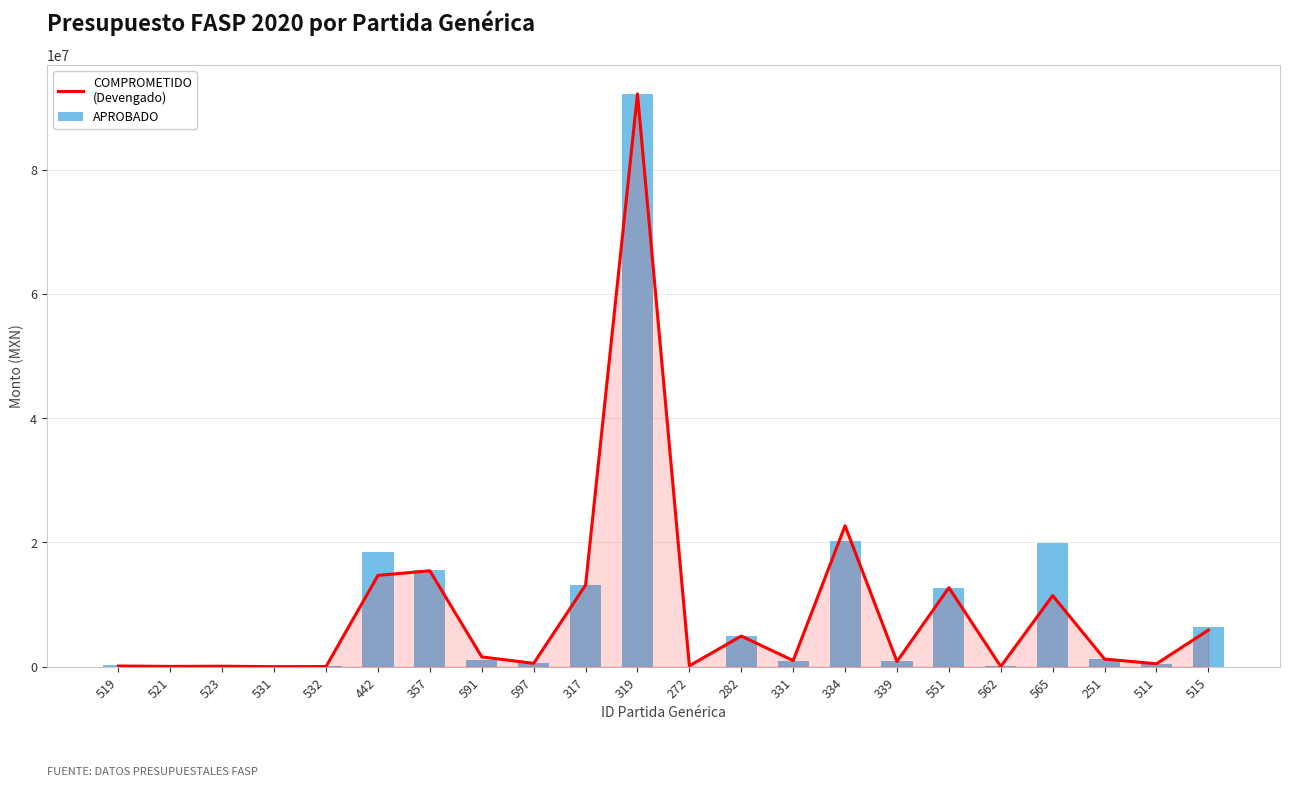

What is the value of the APROBADO bar at the 2nd from the left?

50970.0